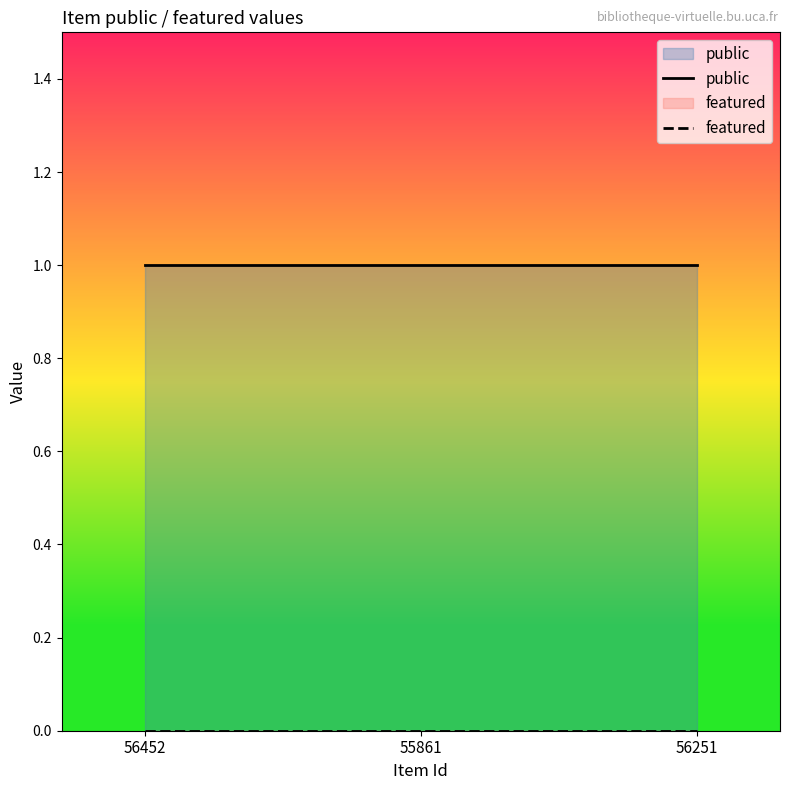

What is the label of the 3rd point from the right?

56452